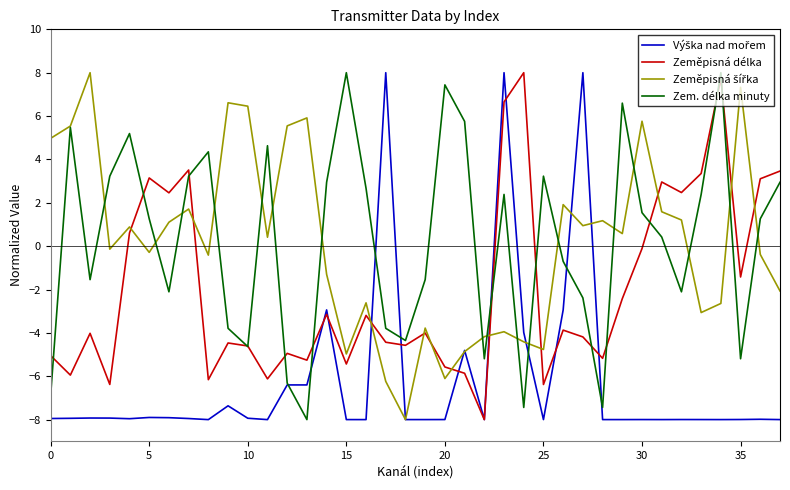

What is the minimum value shown in the chart?

-8.0